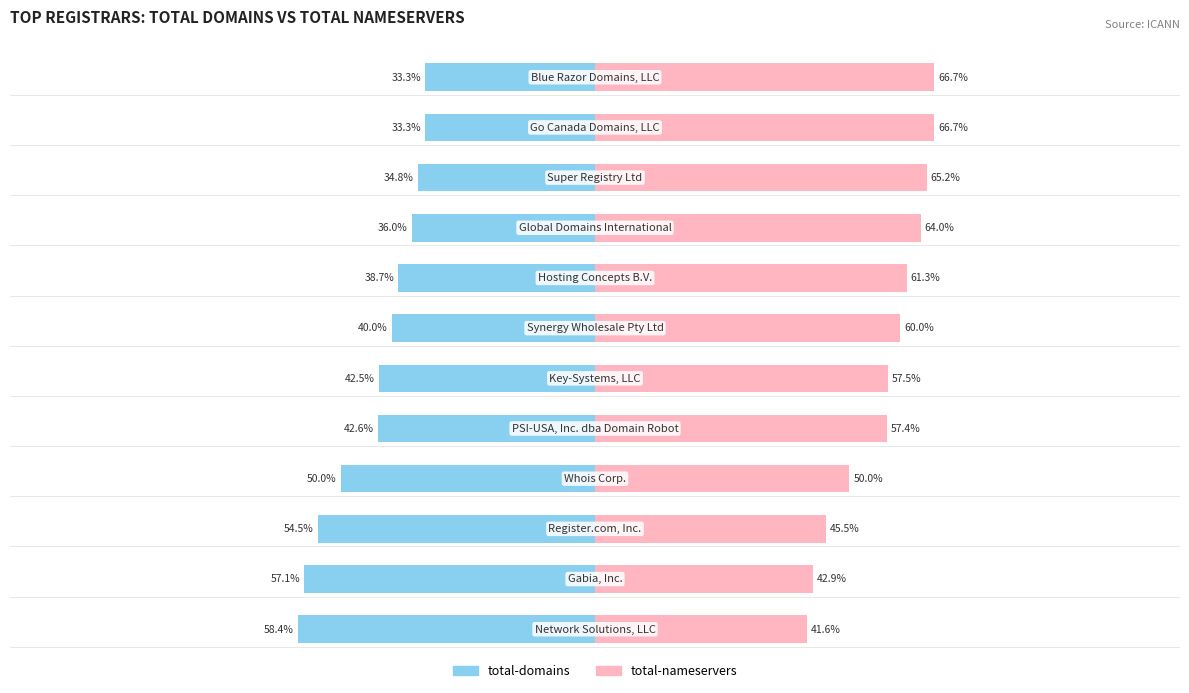

Reading right to left, transcribe all the data shown in this chart.

total-domains: 11=-33.3	10=-33.3	9=-34.8	8=-36.0	7=-38.7	6=-40.0	5=-42.5	4=-42.6	3=-50.0	2=-54.5	1=-57.1	0=-58.4
total-nameservers: 11=66.7	10=66.7	9=65.2	8=64.0	7=61.3	6=60.0	5=57.5	4=57.4	3=50.0	2=45.5	1=42.9	0=41.6